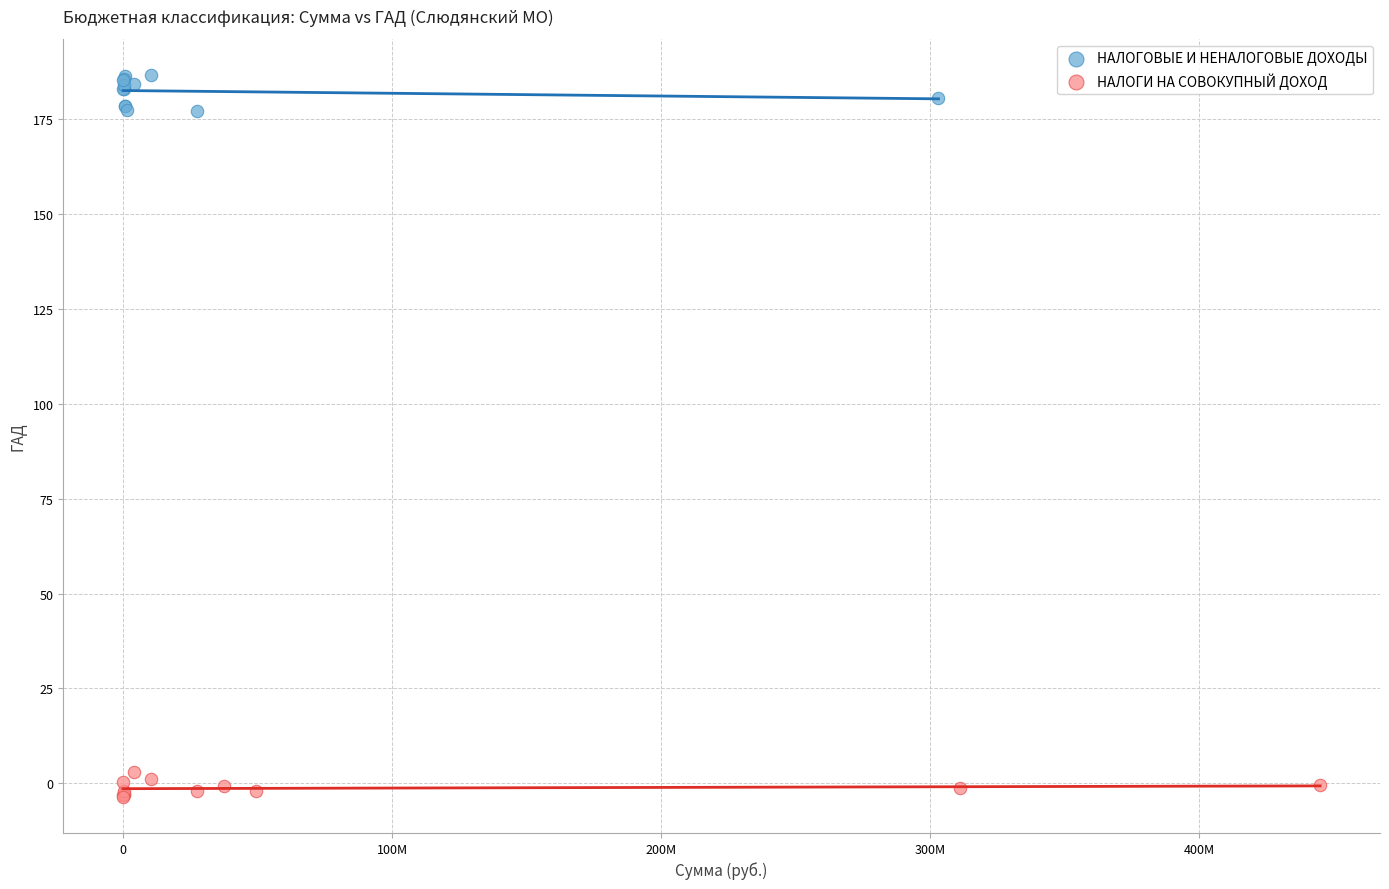

What are all the series names shown in the legend?

НАЛОГОВЫЕ И НЕНАЛОГОВЫЕ ДОХОДЫ, НАЛОГИ НА СОВОКУПНЫЙ ДОХОД